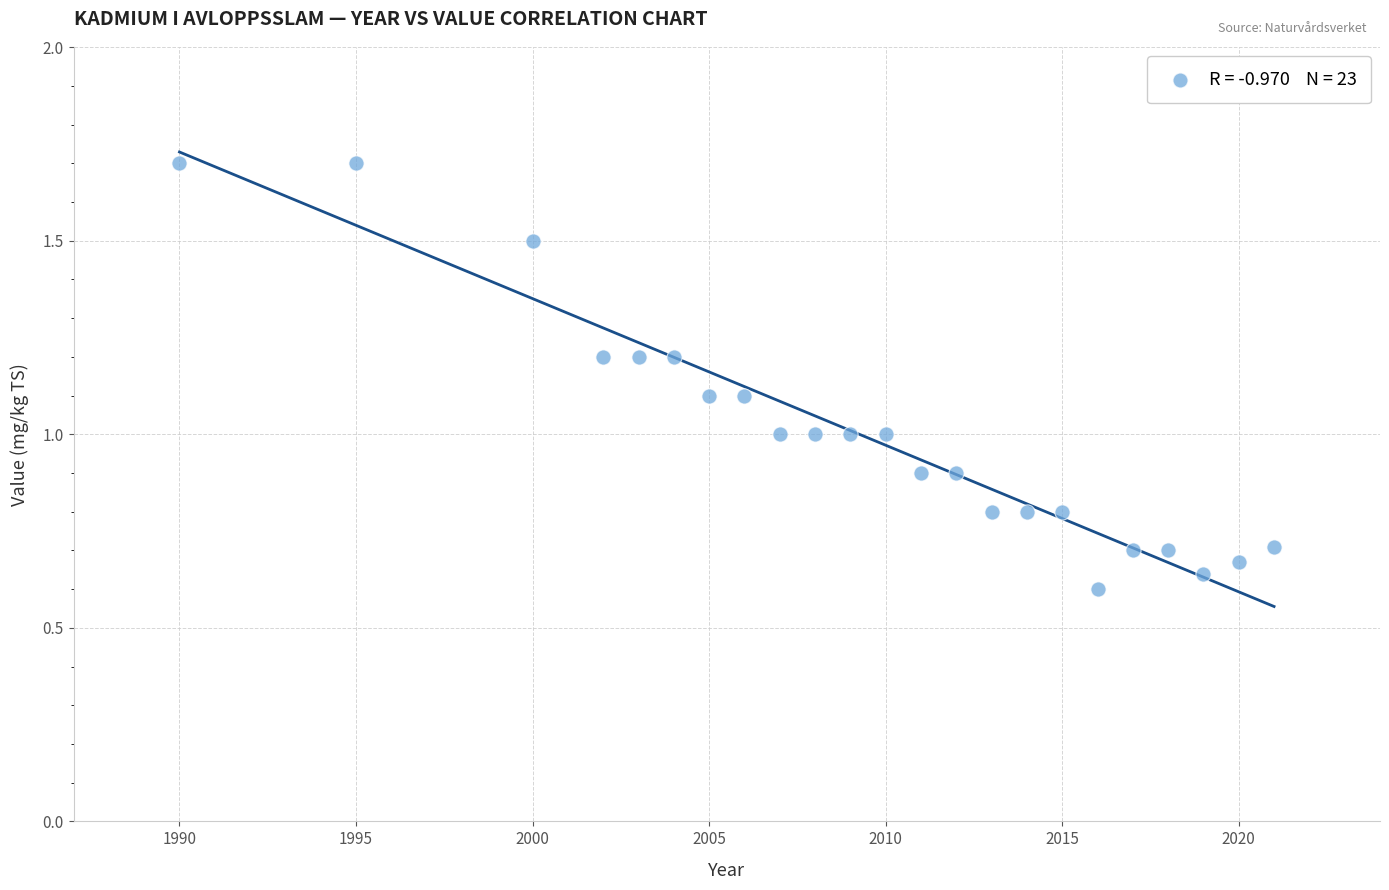

What is the range of X values (max minus min)?

31.0